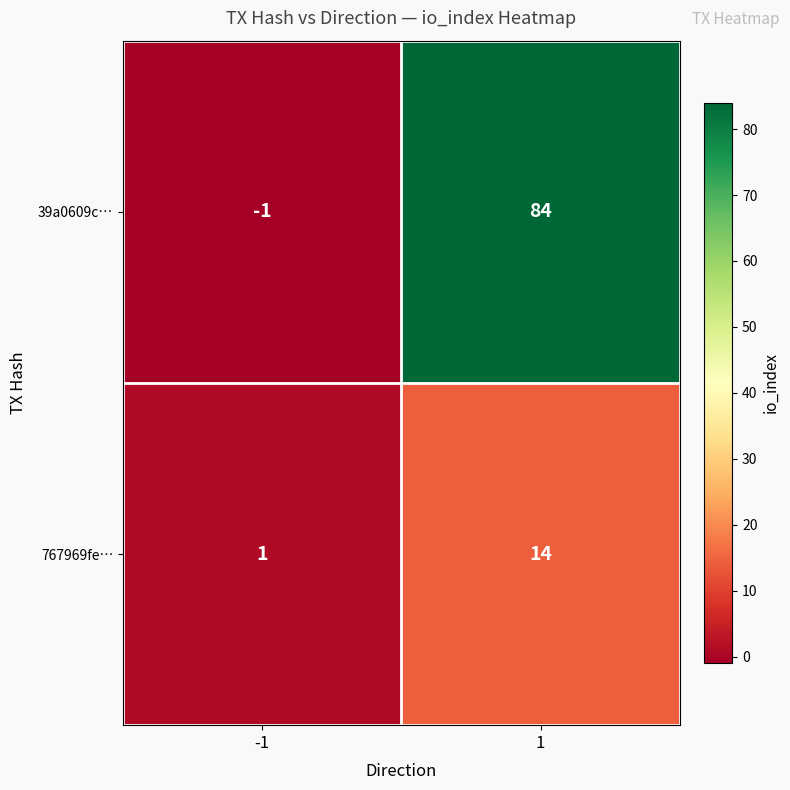

How many negative values does the 39a0609c… series have?

1